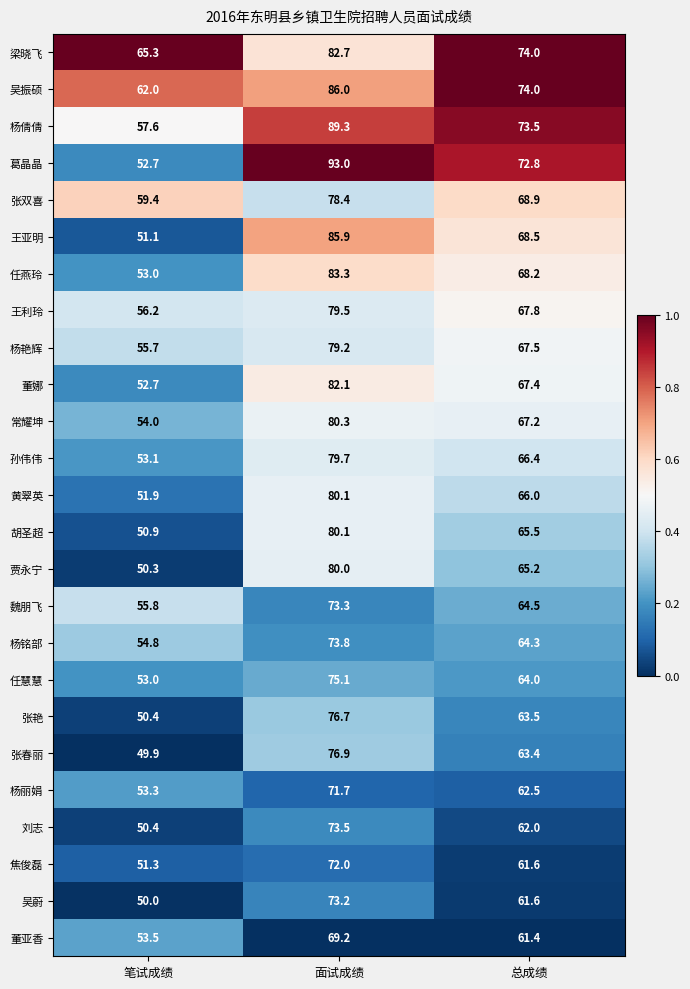

What is the approximate value of 董娜 at 笔试成绩?

52.7